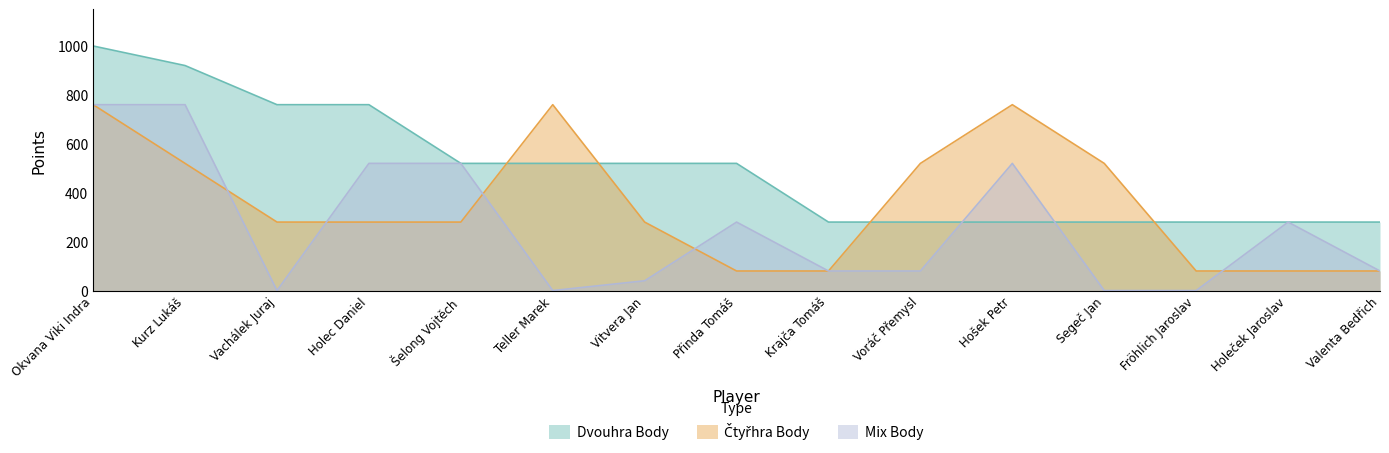

What is the label of the 10th point from the right?

Teller Marek